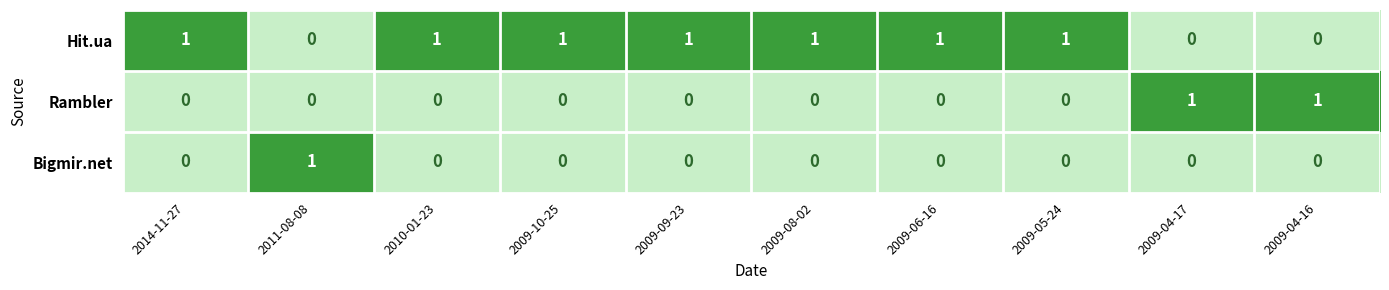

Count the Bigmir.net values in the range 0 to 1.

10